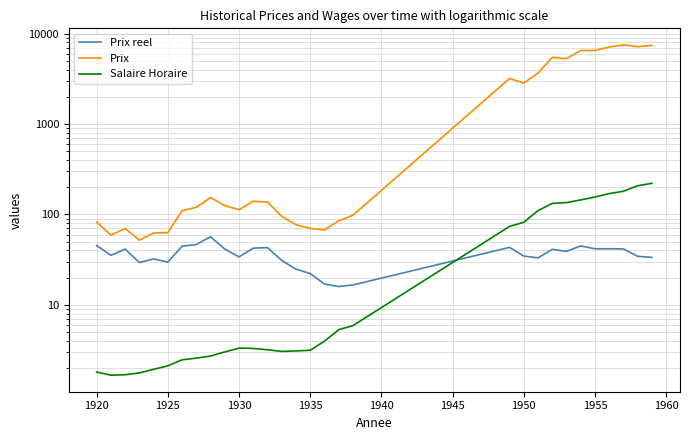

How many lines are shown in the chart?

3